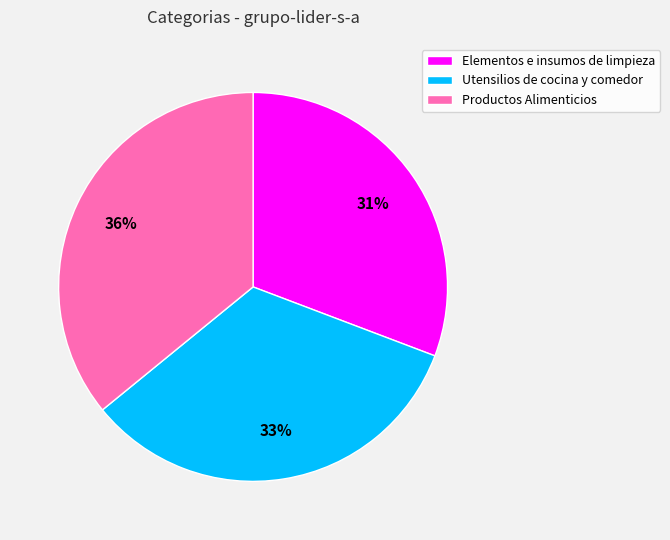

Is there a majority slice in this chart?

No